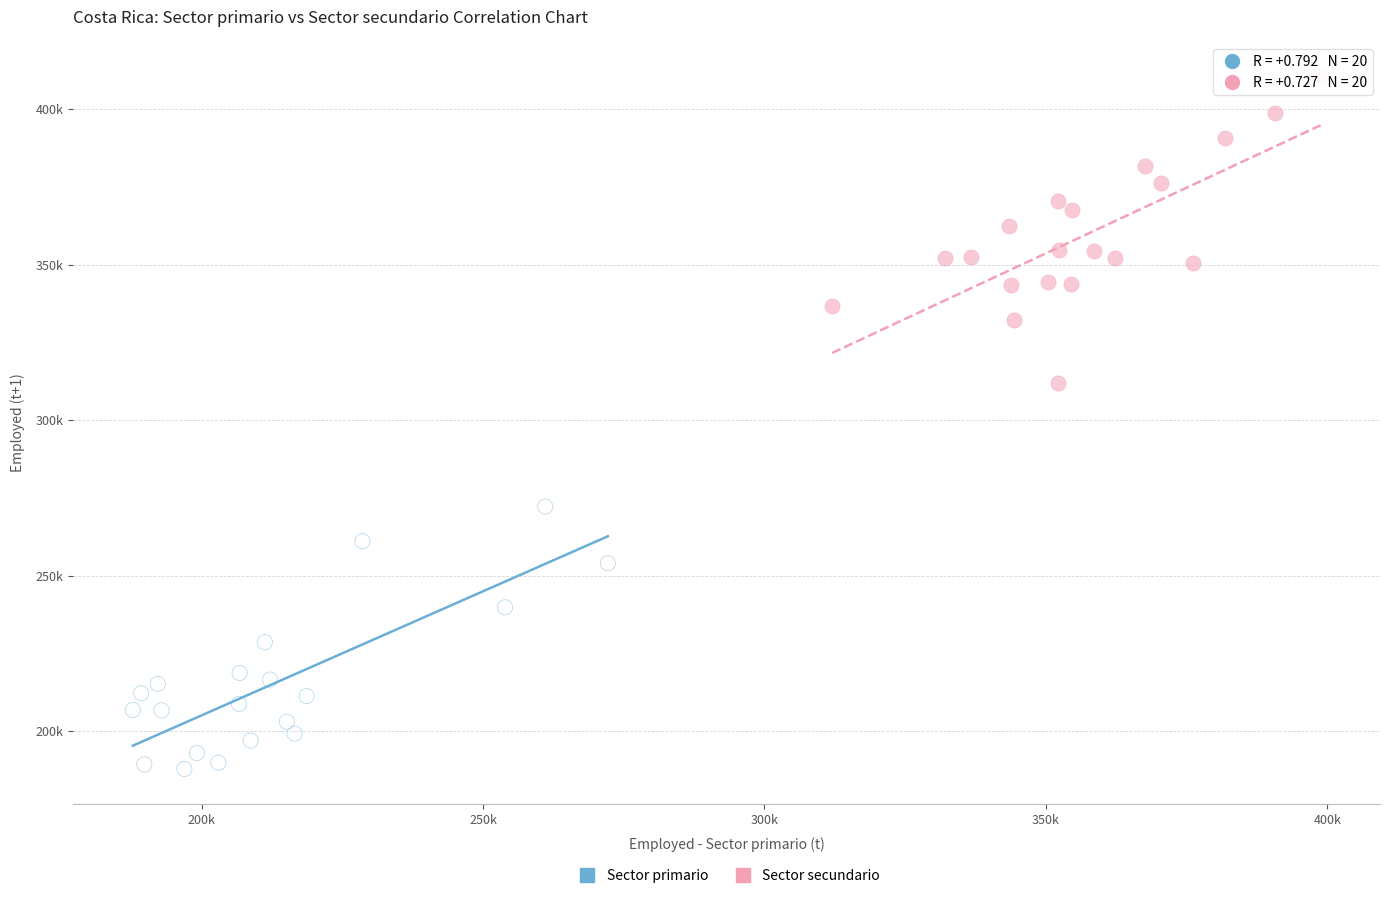

What are all the series names shown in the legend?

Sector primario, Sector secundario